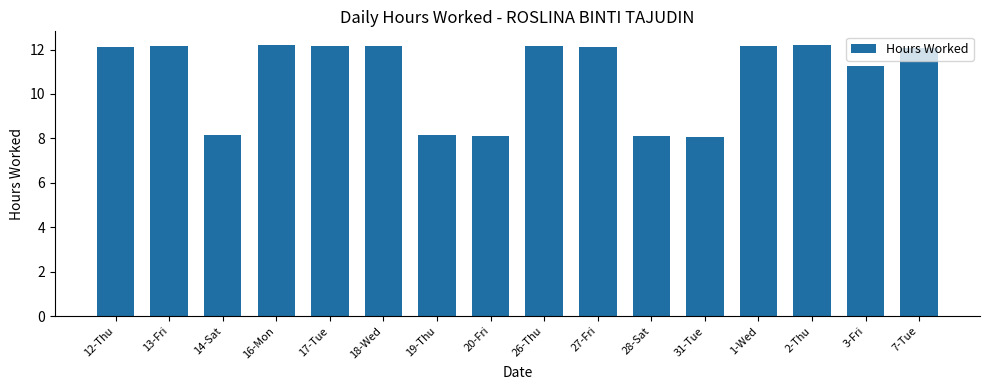

What is the maximum value shown in the chart?

12.2